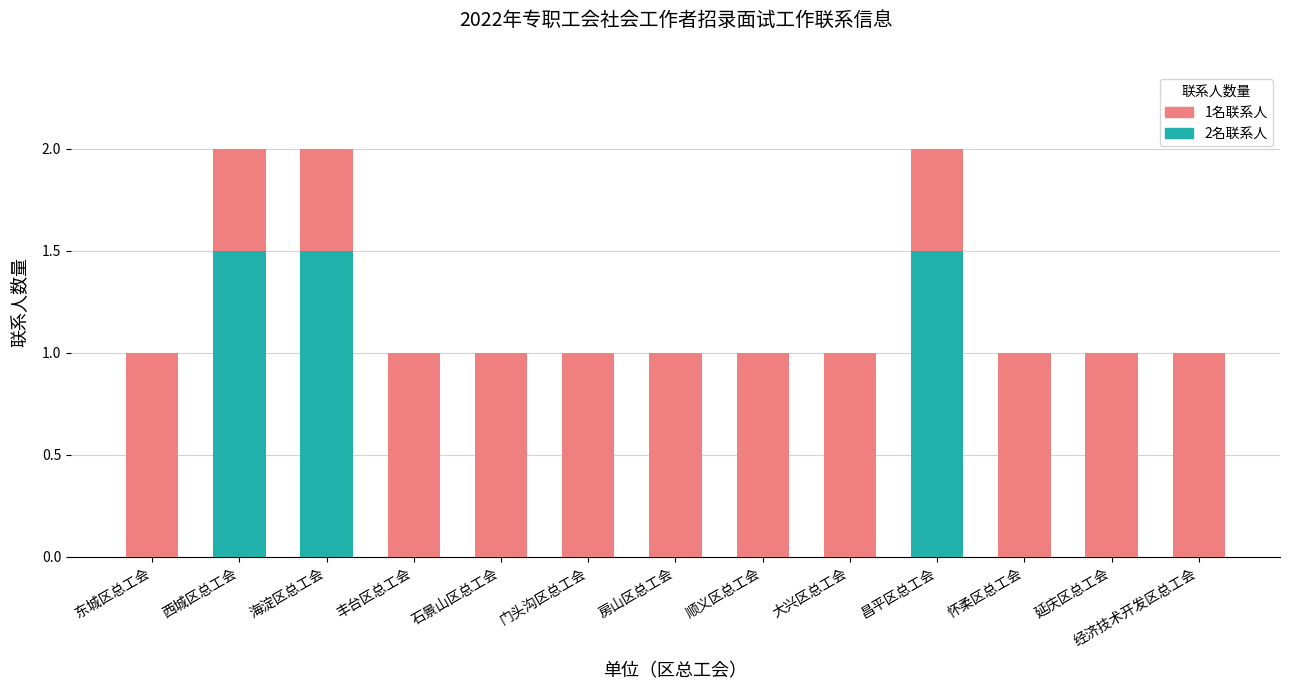

What is the label of the 8th bar from the left?

顺义区总工会